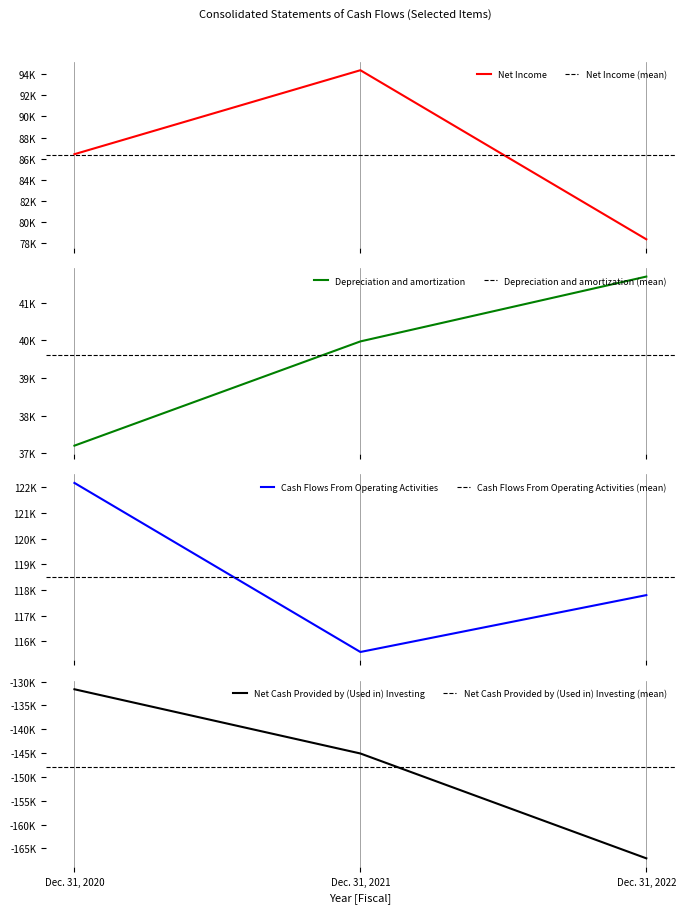

Read the Net Cash Provided by (Used in) Investing value at Dec. 31, 2022, to the nearest 50.

-167100